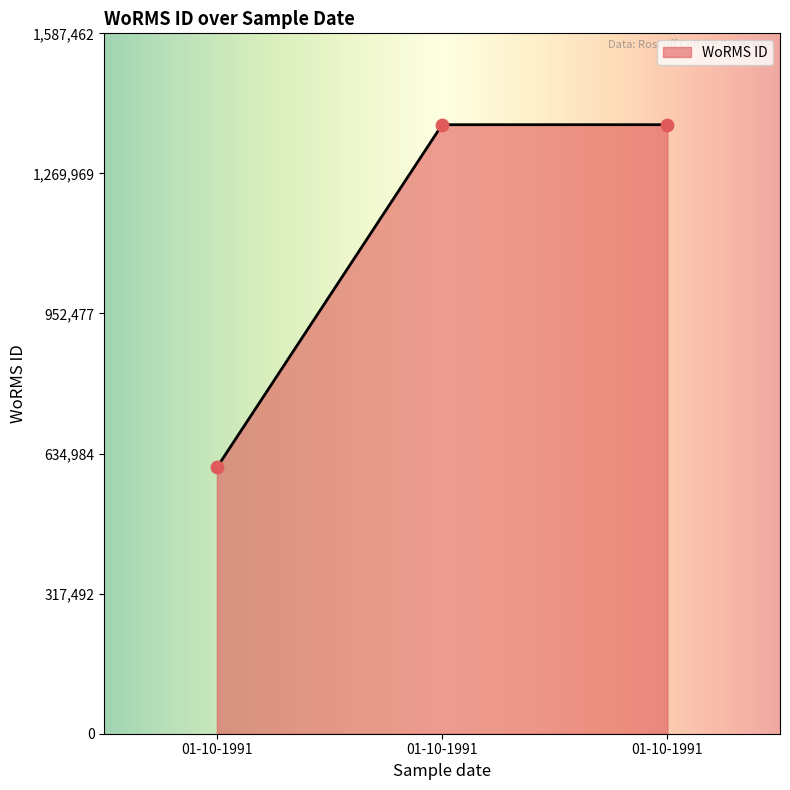

Between 01-10-1991 and 01-10-1991, which is larger?

01-10-1991